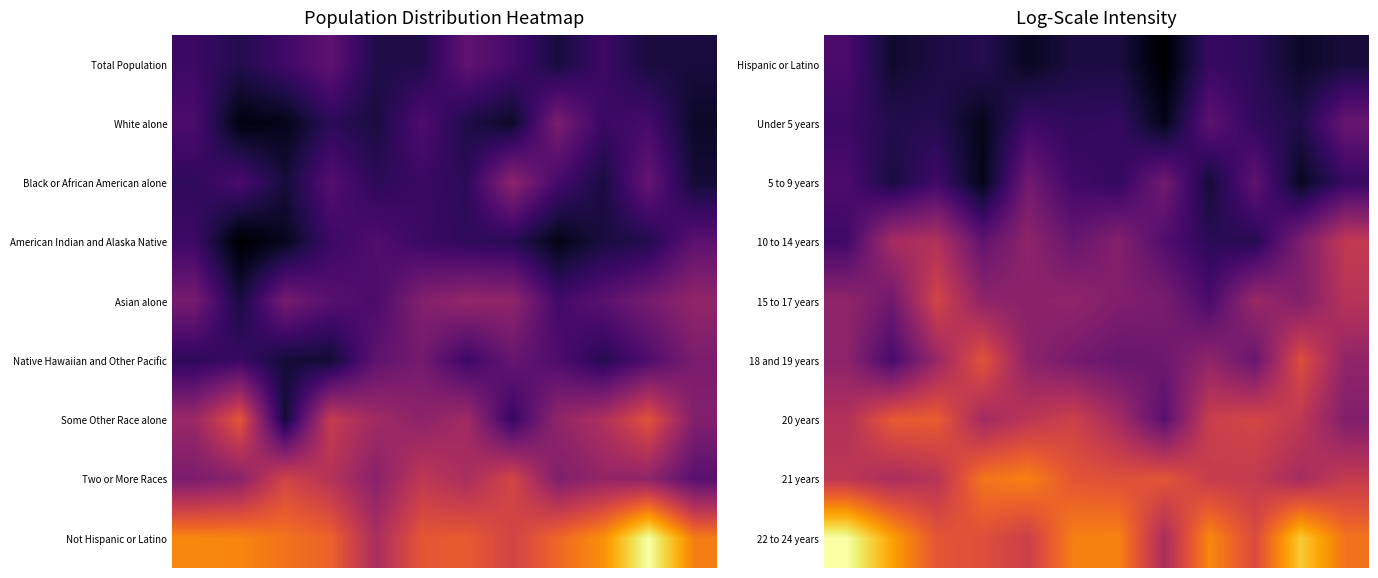

What is the maximum value shown in the chart?

27.3